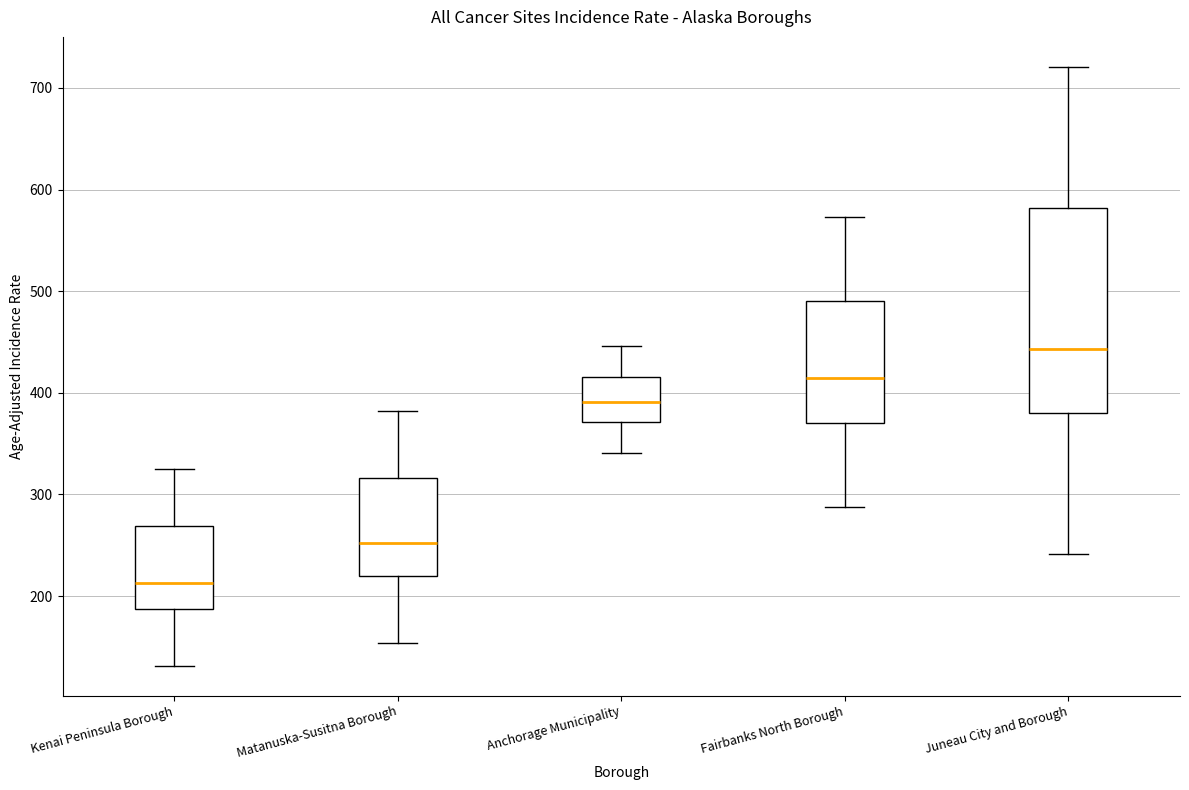

Reading left to right, read every box against the y-axis: the position of its median line, the range the box covers, and the ends of its whiskers. The values are not printed on the chart, so give them approximately, as read against the axis.

Kenai Peninsula Borough: median 210, box 190 to 270, whiskers 130 to 320
Matanuska-Susitna Borough: median 250, box 220 to 320, whiskers 150 to 380
Anchorage Municipality: median 390, box 370 to 420, whiskers 340 to 450
Fairbanks North Borough: median 410, box 370 to 490, whiskers 290 to 570
Juneau City and Borough: median 440, box 380 to 580, whiskers 240 to 720